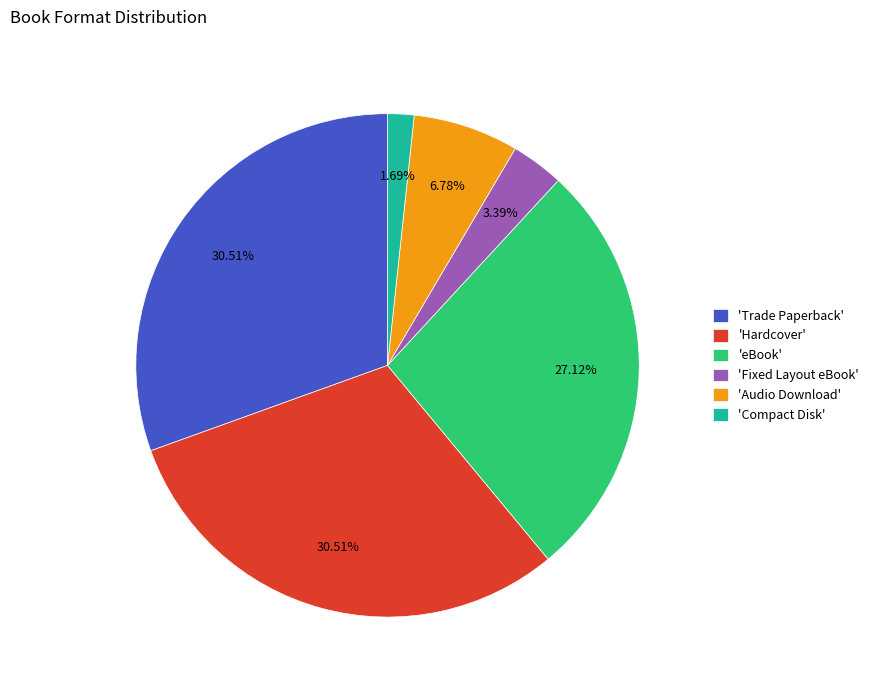

How many slices are in this pie chart?

6